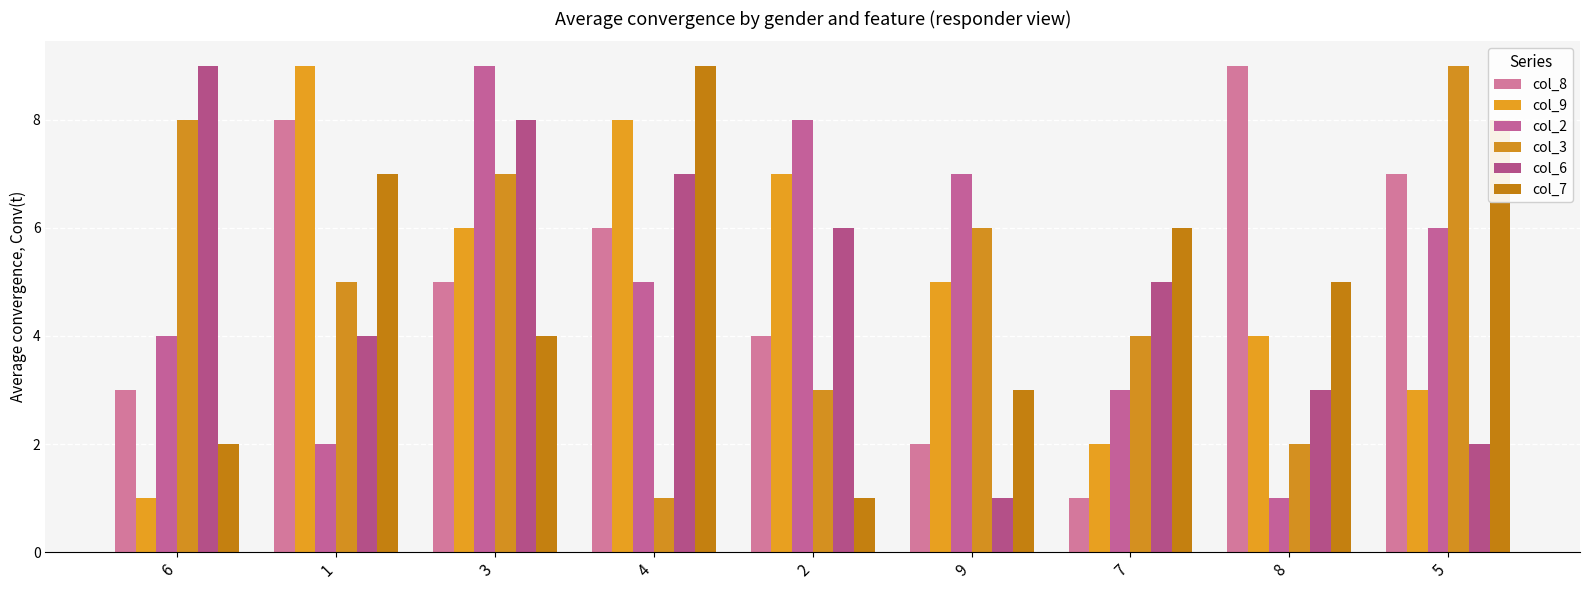

Rank the series at 9 from highest to lowest value.

col_2, col_3, col_9, col_7, col_8, col_6